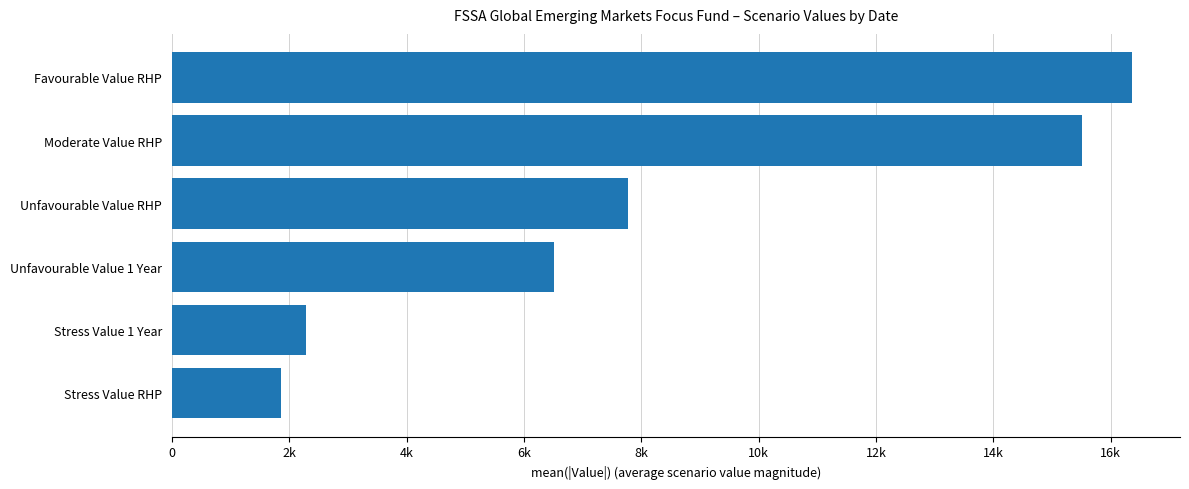

What is the sum of all values?

50295.0